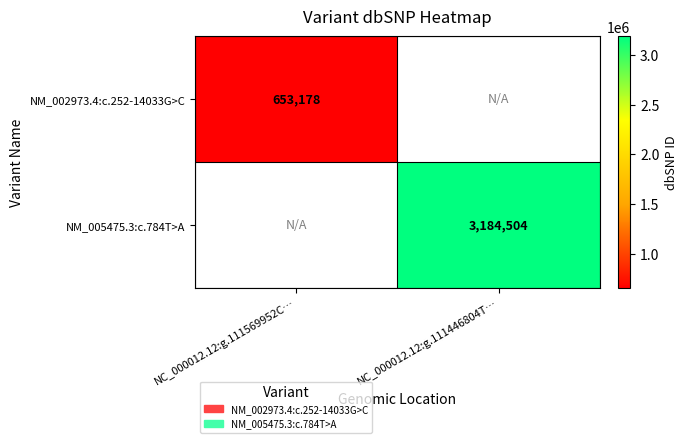

The value of NM_002973.4:c.252-14033G>C at NC_000012.12:g.111569952C… is 859236. True or false?

False